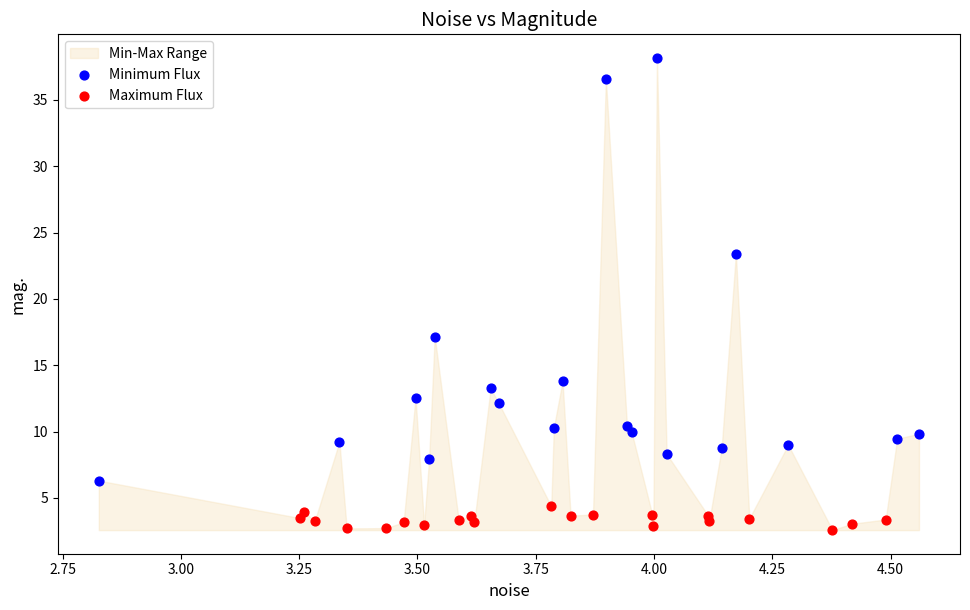

Which series contains the lowest Y value?

Maximum Flux